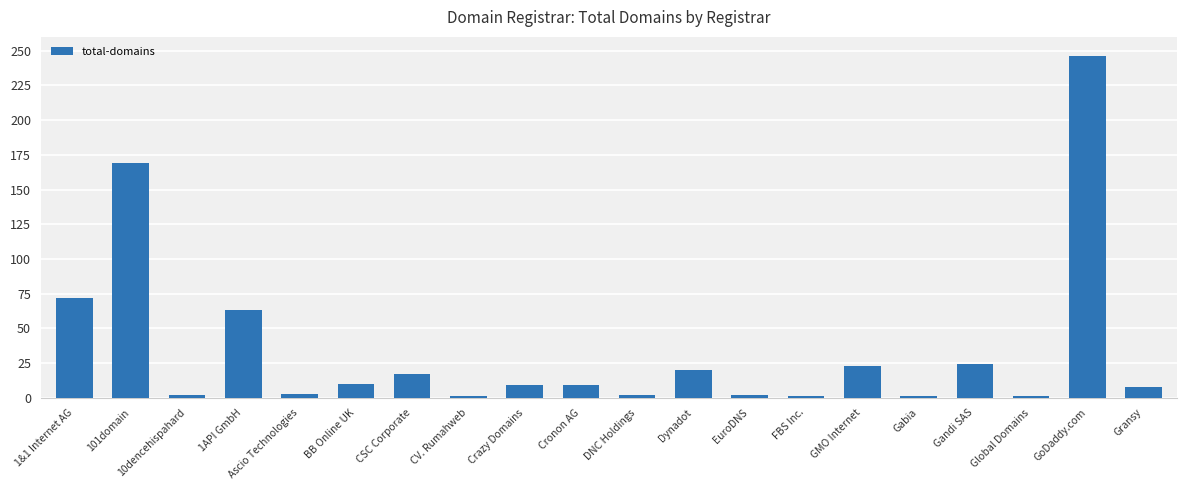

Read the value at 101domain.

169